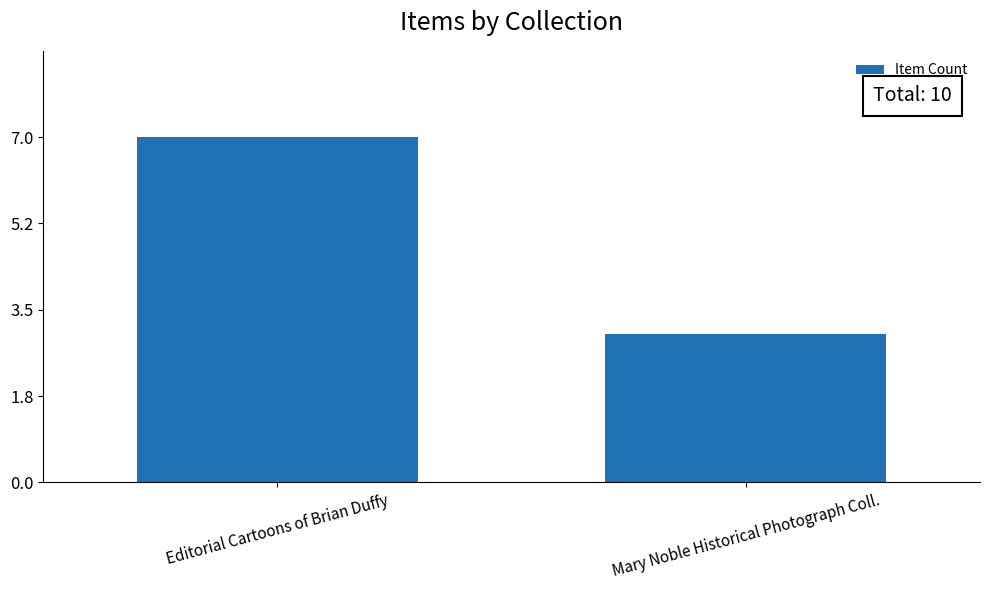

How many data points does each series have?

2